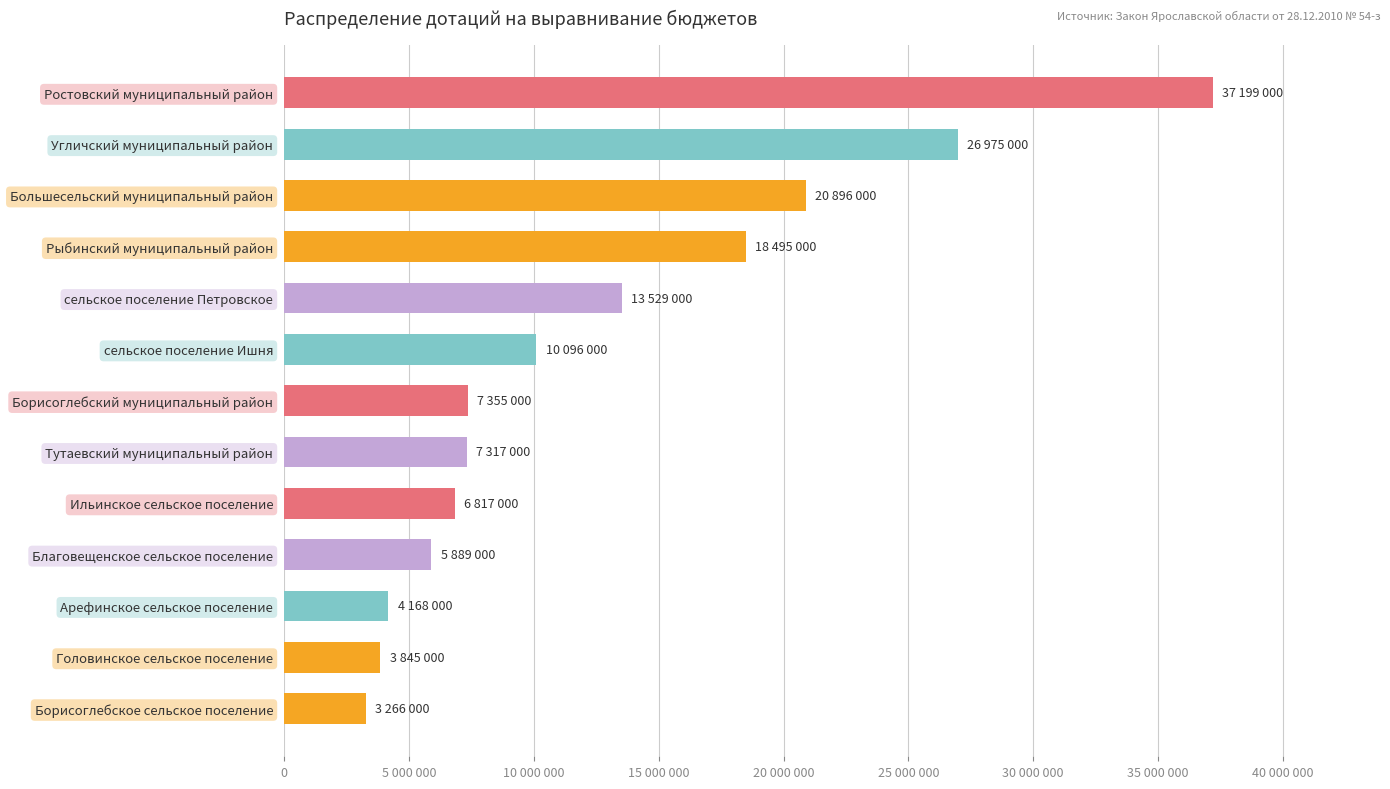

Which label corresponds to the smallest value in the chart?

Борисоглебское сельское поселение